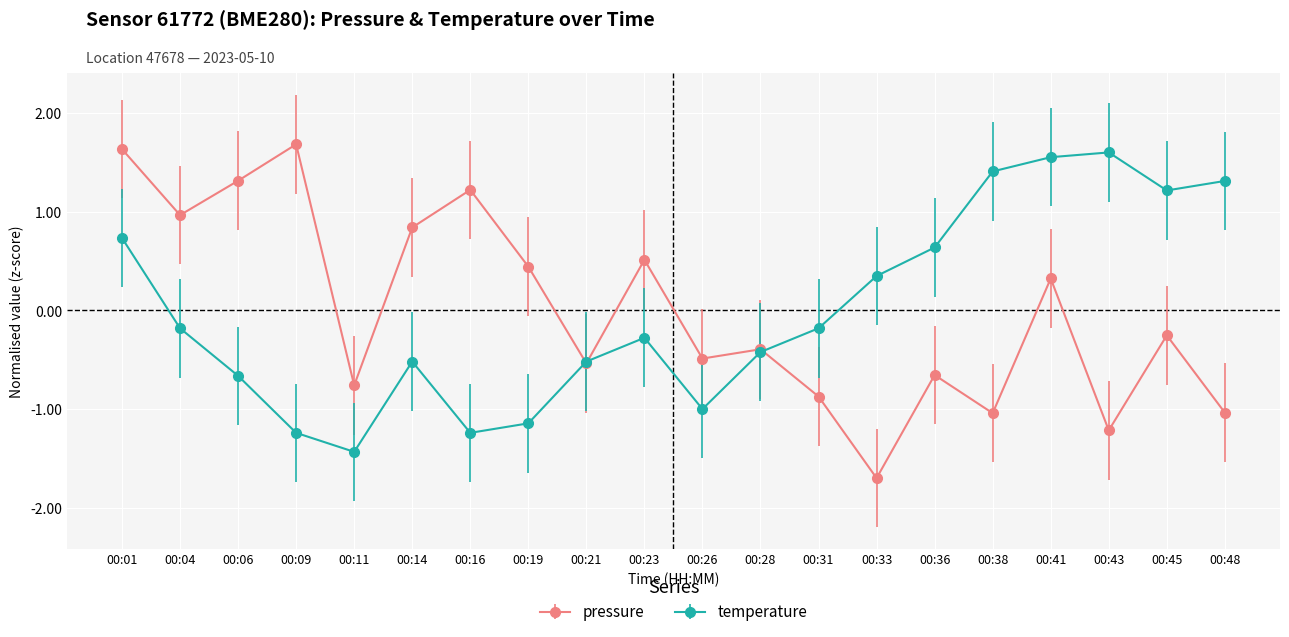

The temperature series shows 1.2 at 00:45. True or false?

True